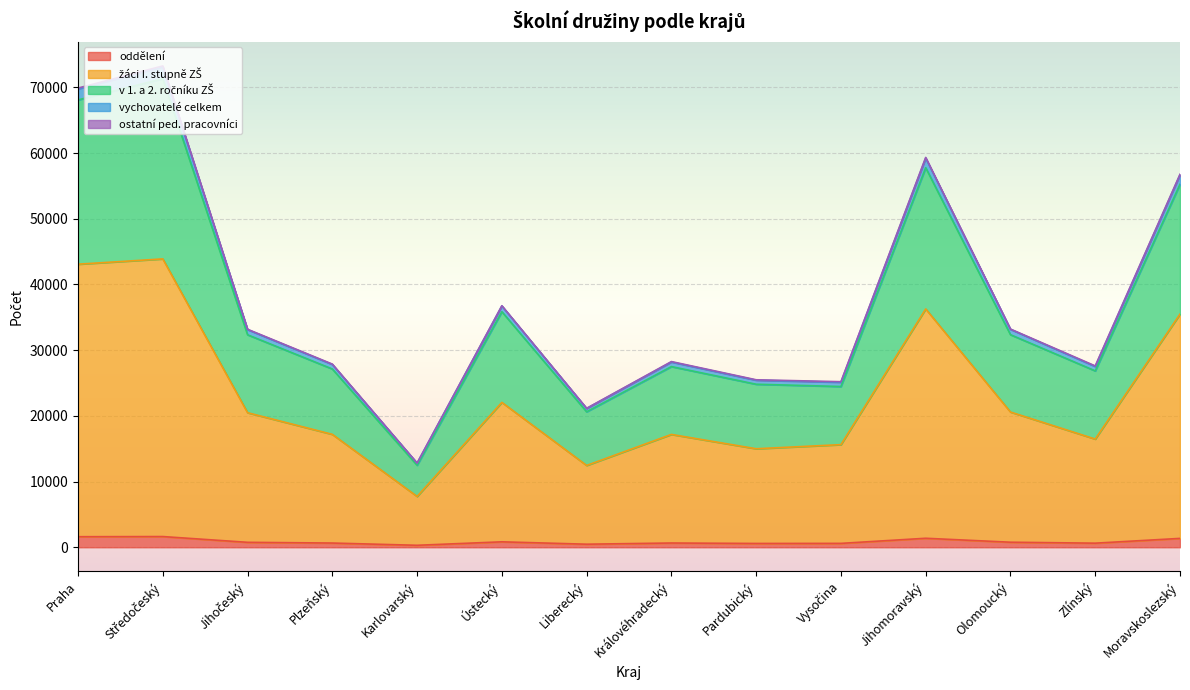

What is the value of the v 1. a 2. ročníku ZŠ point at the 1st from the left?

68096